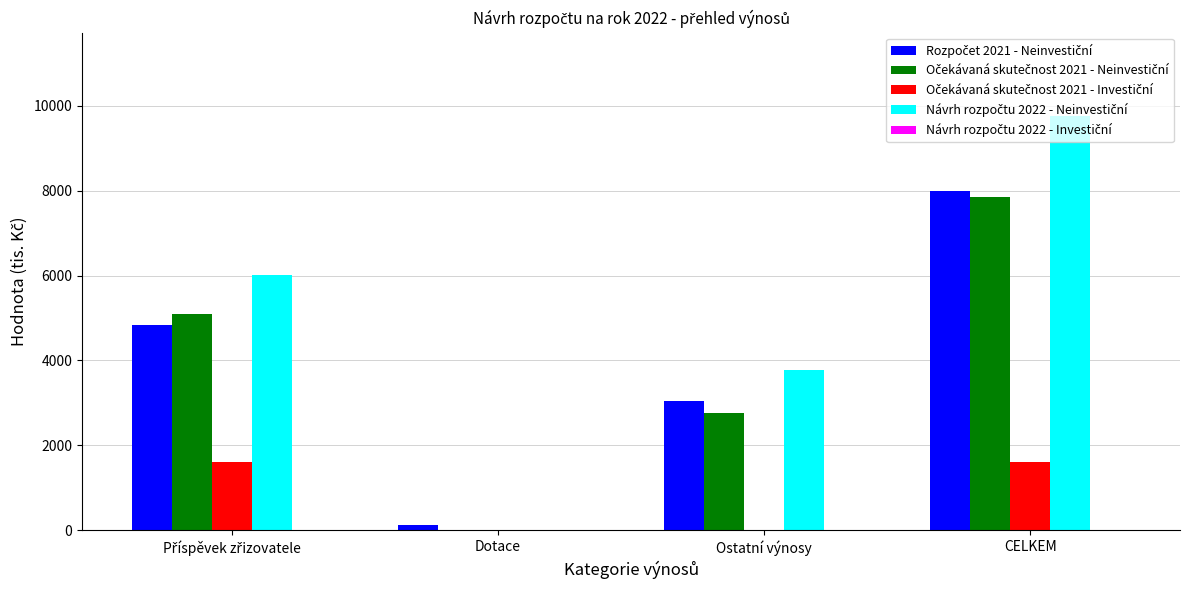

What is the greatest value displayed?

9772